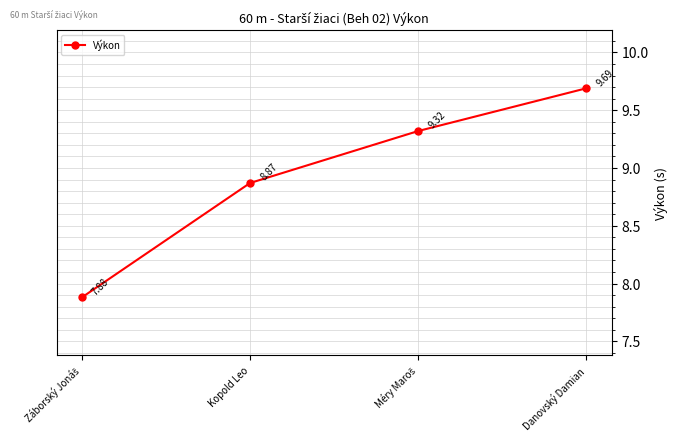

What is the difference between the maximum and minimum values?

1.8